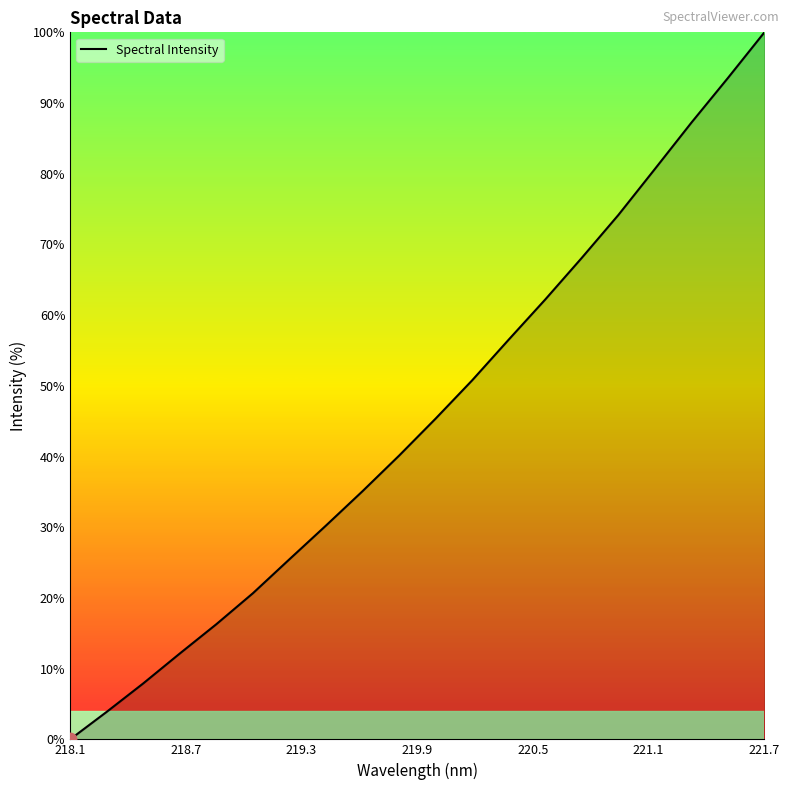

What is the difference between the maximum and minimum values?

100.0